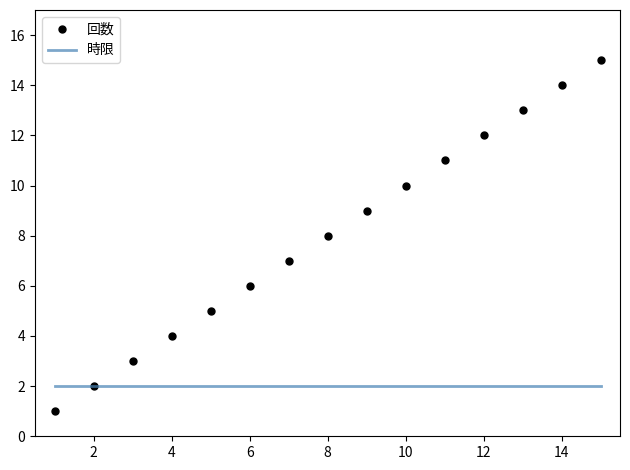

What is the difference between the second highest and minimum values in the 回数 series?

13